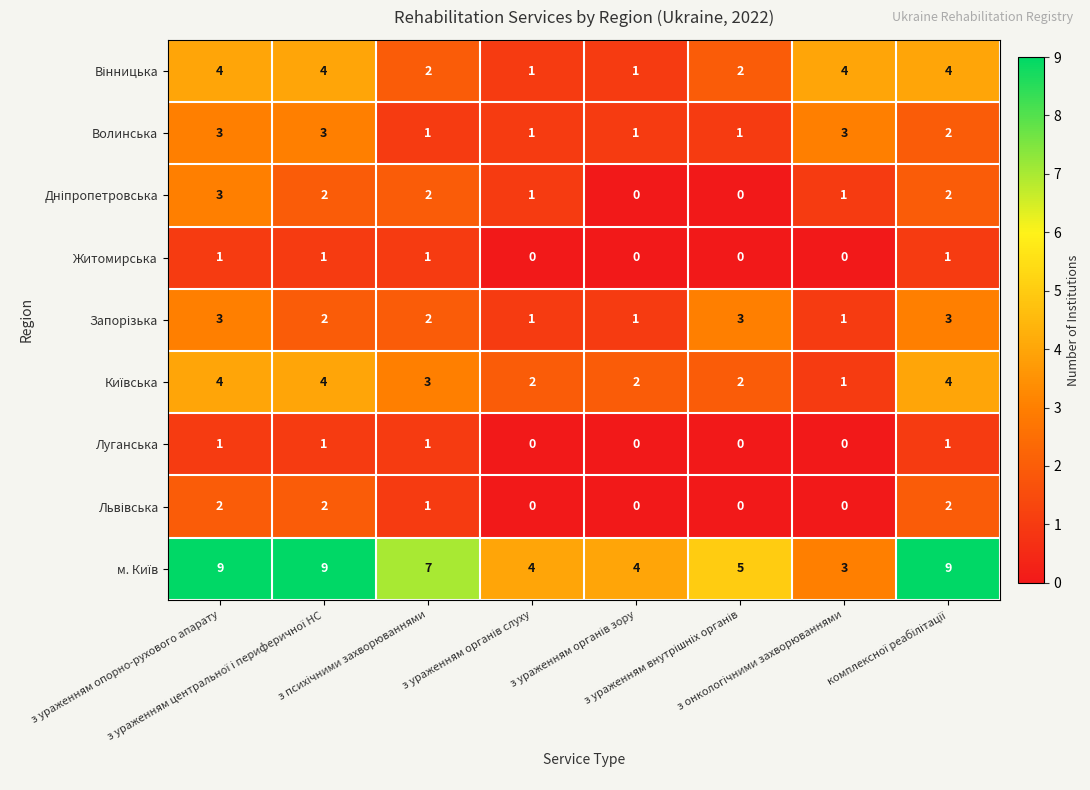

At how many categories does at least one series exceed 3?

8